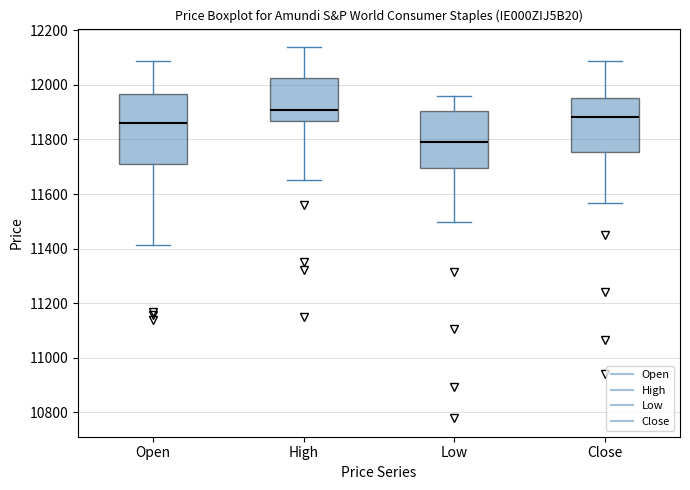

Which box is the tallest, from its lower edge to its upper edge?

Open